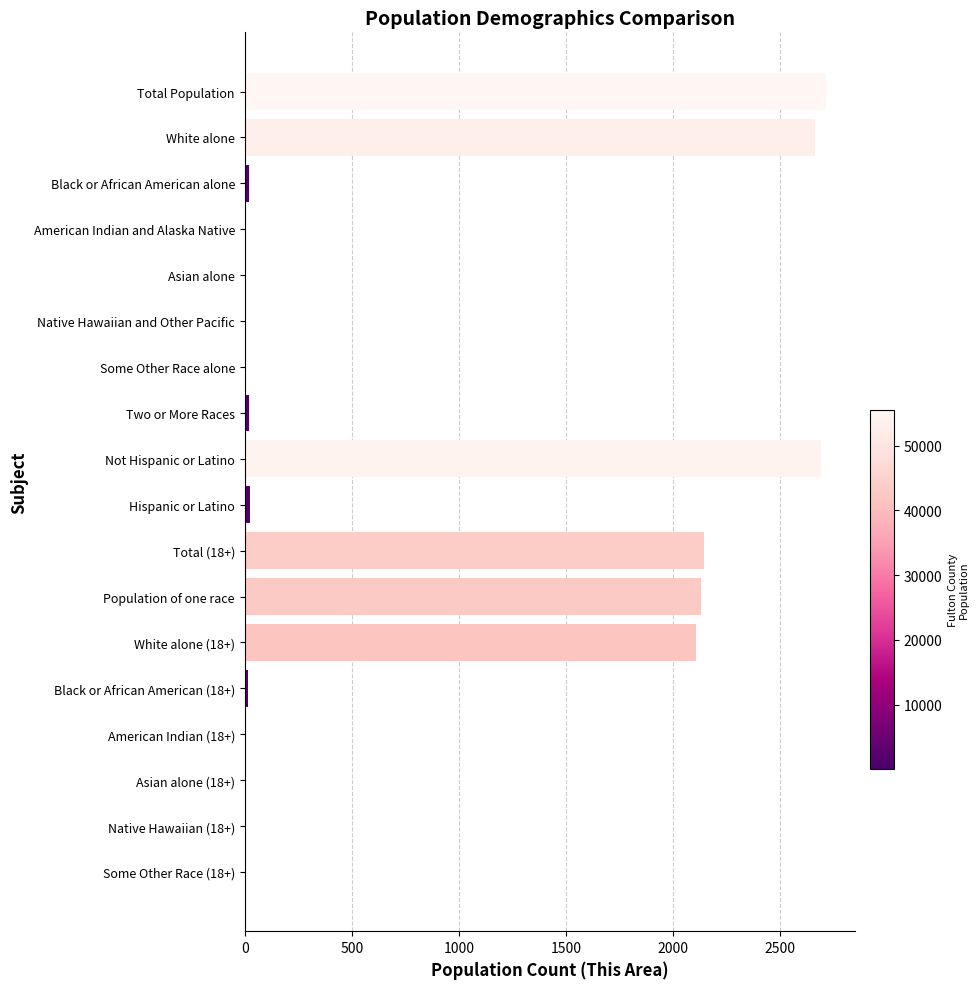

What is the maximum value shown in the chart?

2714